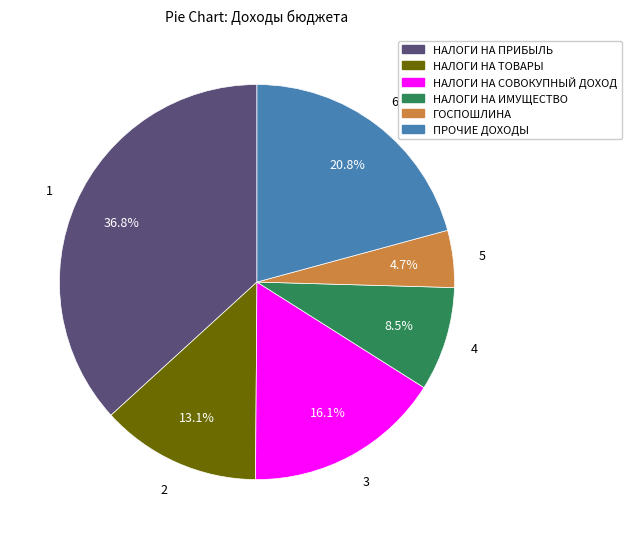

Is there any slice that represents more than half of the pie?

No